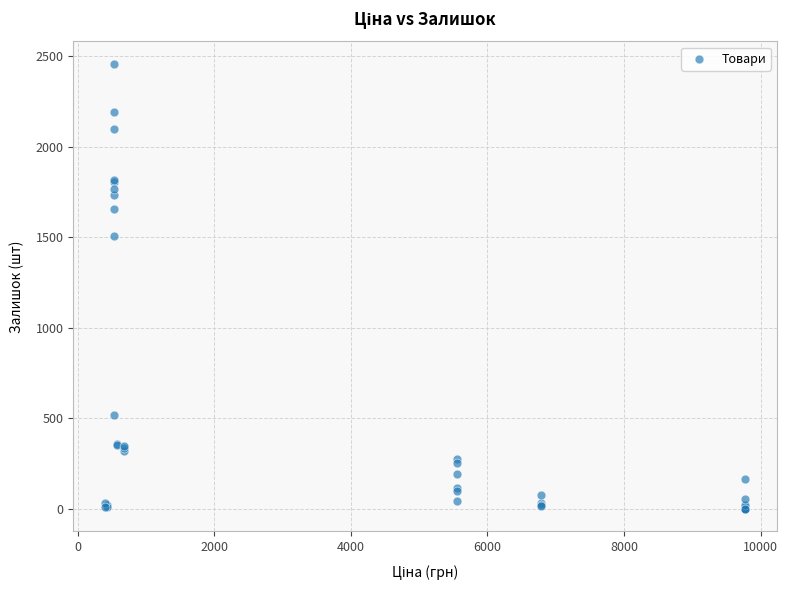

What Y value in the scatter plot is closest to 1228?

1508